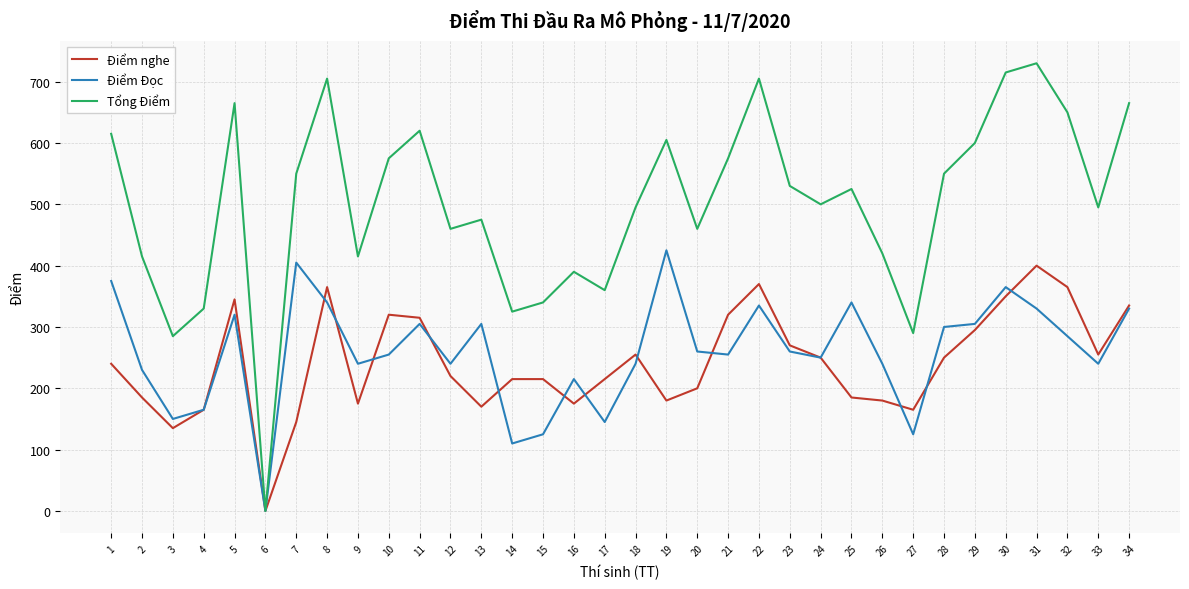

Which series has the widest spread of values?

Tổng Điểm